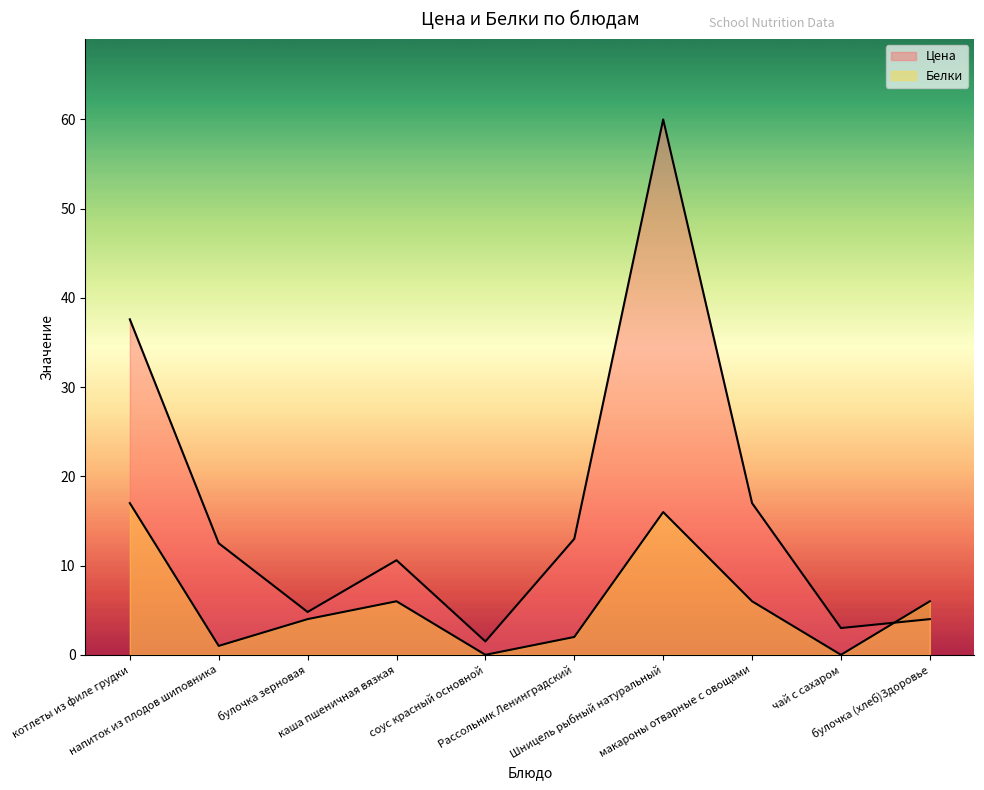

Reading right to left, extract all data points from this chart.

Цена: булочка (хлеб)Здоровье=4.0	чай с сахаром=3.0	макароны отварные с овощами=17.0	Шницель рыбный натуральный=60.0	Рассольник Ленинградский=13.0	соус красный основной=1.5	каша пшеничная вязкая=10.6	булочка зерновая=4.8	напиток из плодов шиповника=12.5	котлеты из филе грудки=37.6
Белки: булочка (хлеб)Здоровье=6.0	чай с сахаром=0.0	макароны отварные с овощами=6.0	Шницель рыбный натуральный=16.0	Рассольник Ленинградский=2.0	соус красный основной=0.0	каша пшеничная вязкая=6.0	булочка зерновая=4.0	напиток из плодов шиповника=1.0	котлеты из филе грудки=17.0